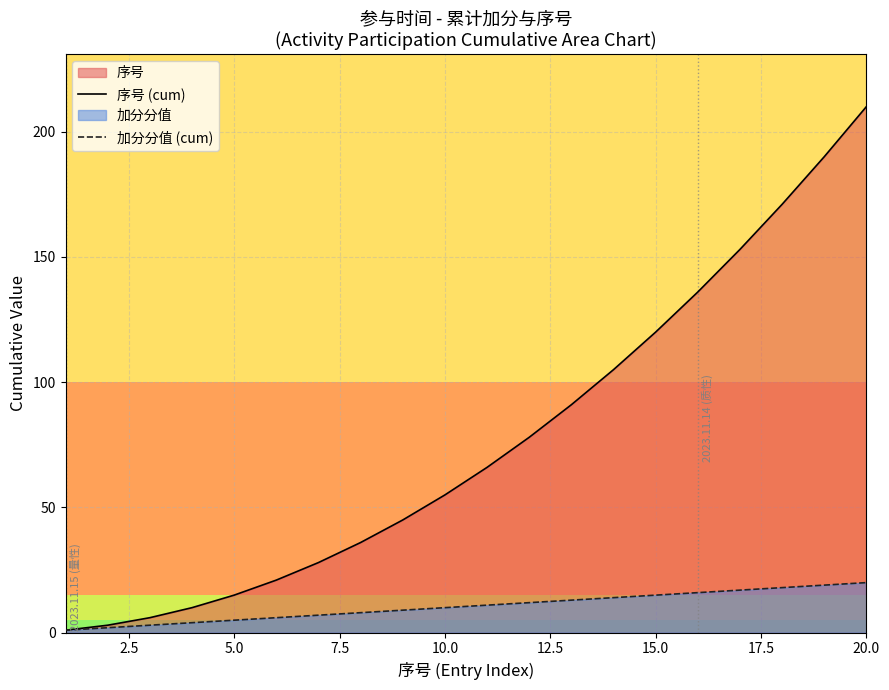

Which series has the largest total across all categories?

序号 (cum)